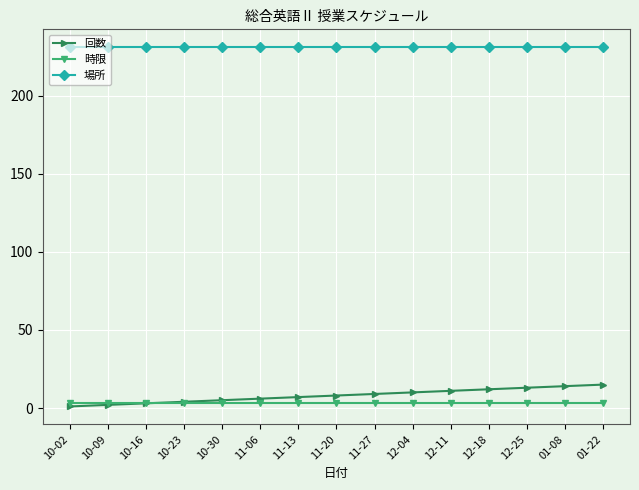

True or false: 回数 and 場所 cross at least once.

False